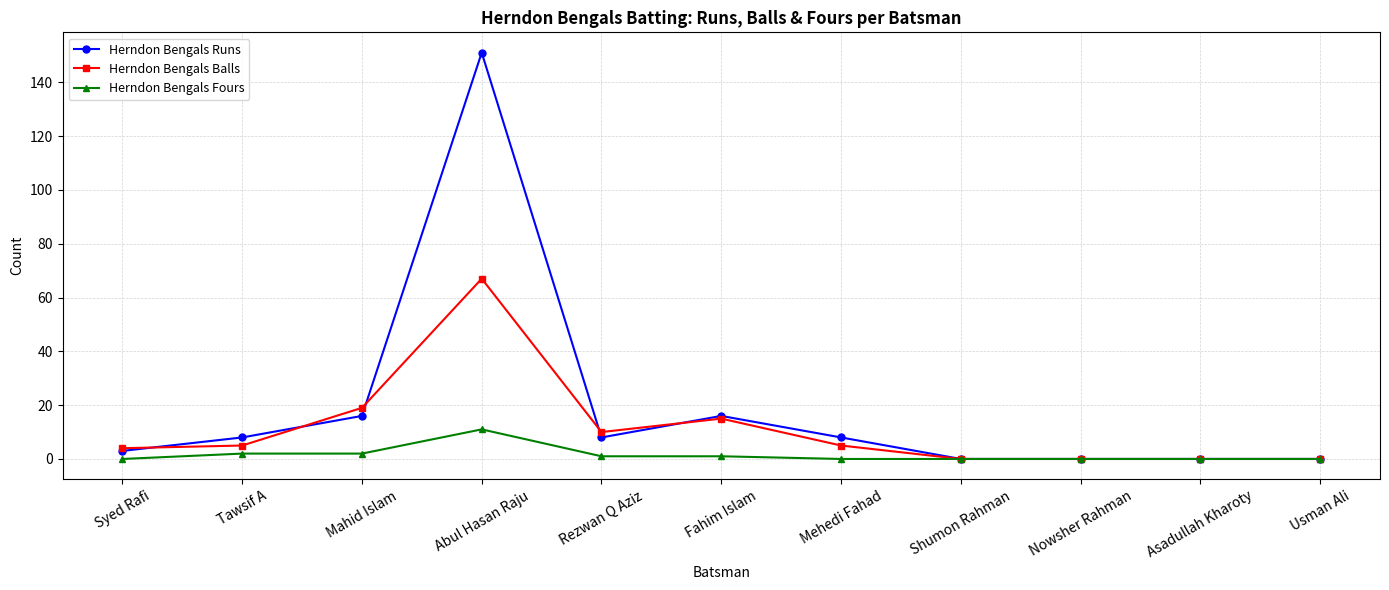

What position from the left is Mahid Islam?

3